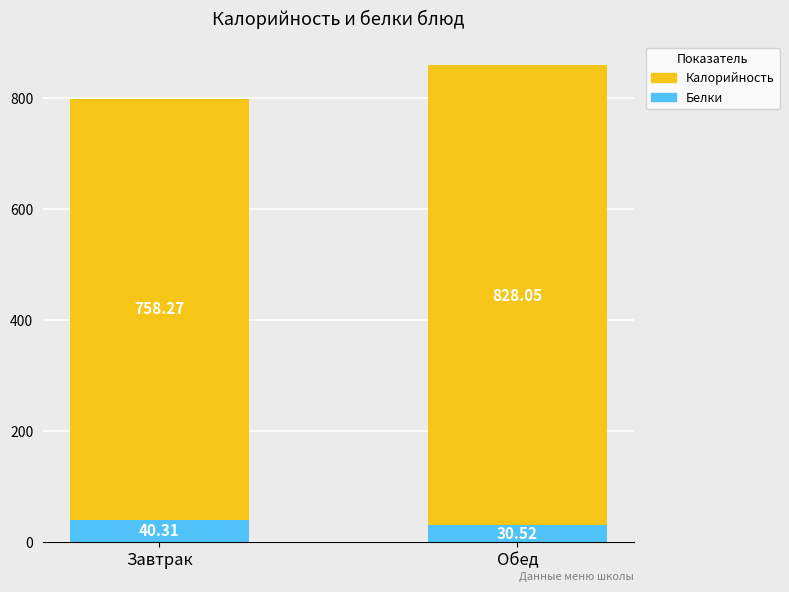

At which category is the sum across all series the highest?

Обед